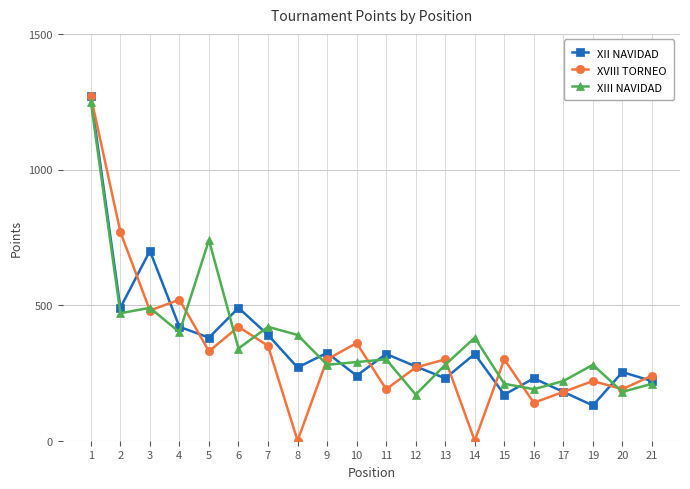

How many interior local valleys does the XVIII TORNEO series have?

7